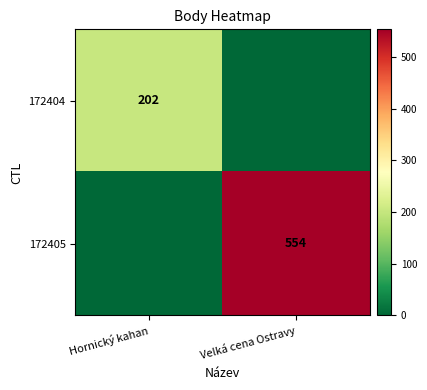

Is it true that 172404 equals 202 at Hornický kahan?

True